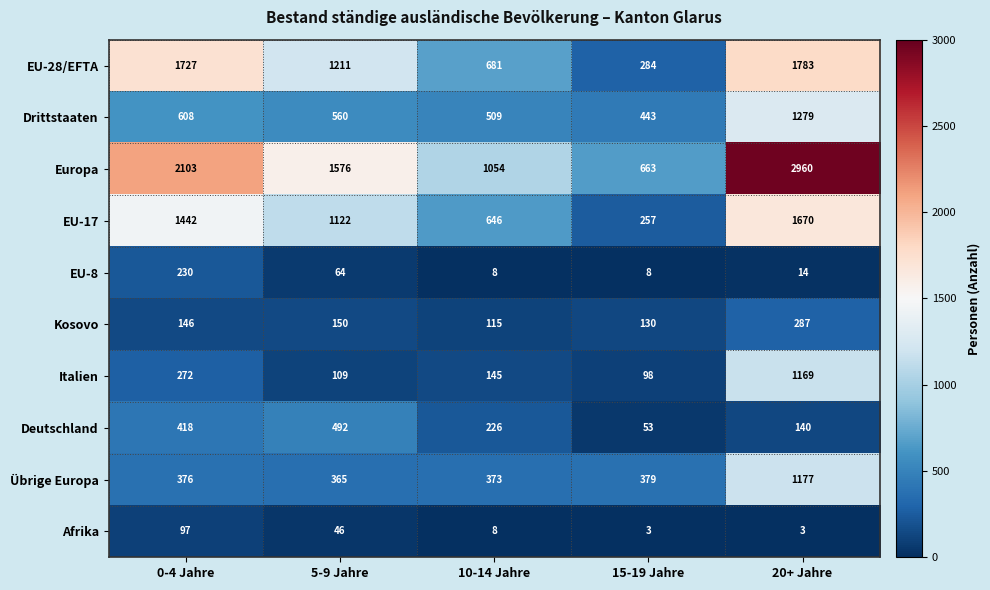

Is the value of Kosovo at 20+ Jahre greater than the value of Italien at 10-14 Jahre?

Yes